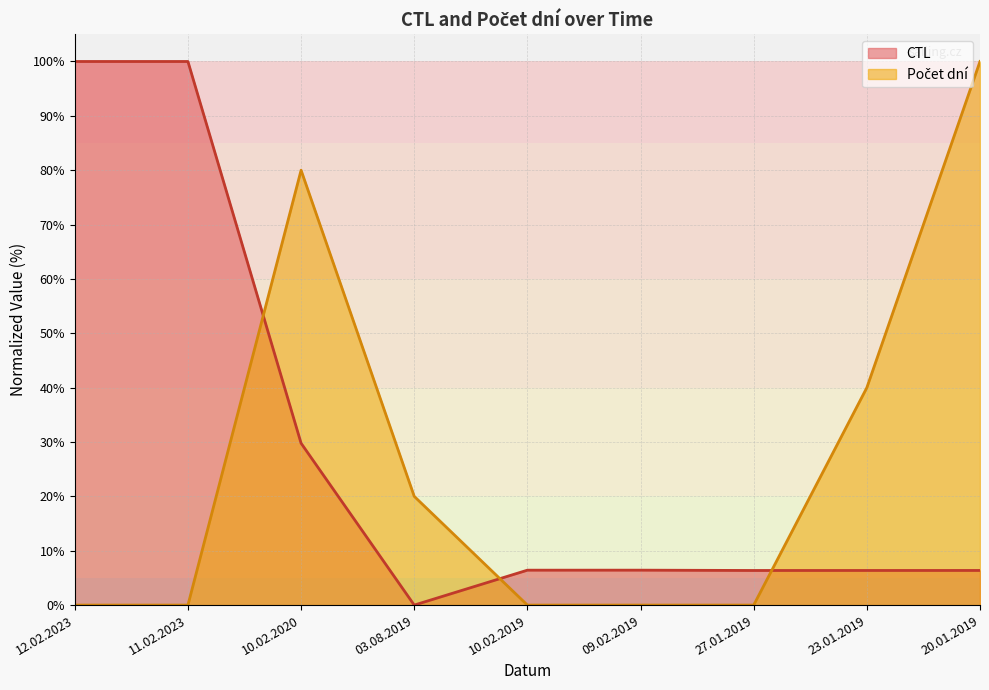

What is the label of the 6th point from the left?

09.02.2019